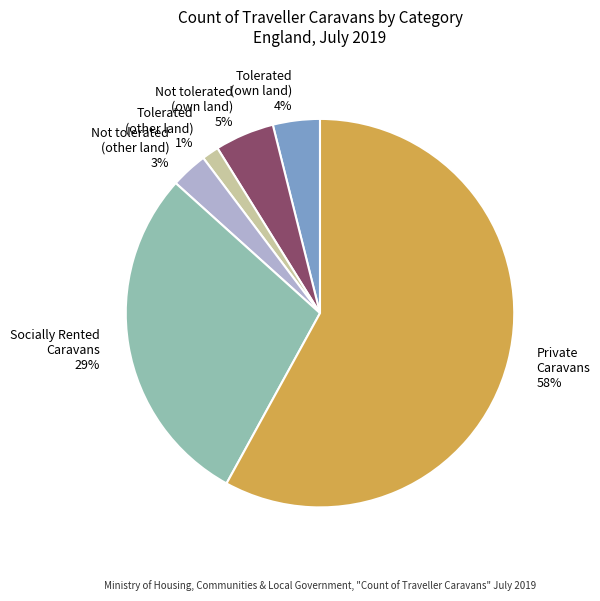

Is the sum of Not tolerated (other land) 3% and Socially Rented Caravans 29% greater than half?

No